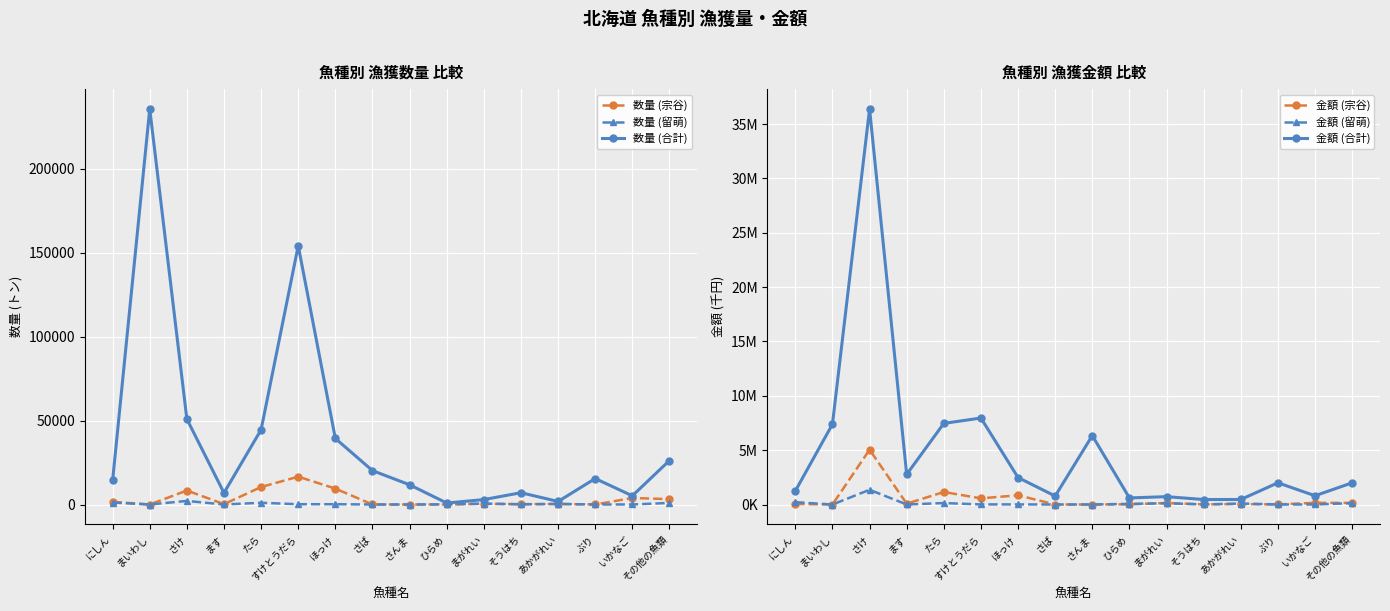

Between ます and さんま, which is larger?

ます